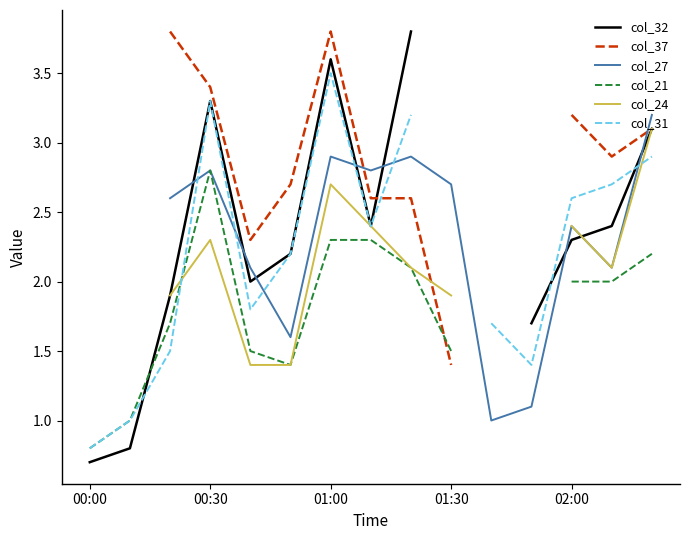

True or false: col_24 and col_27 intersect in this chart.

False